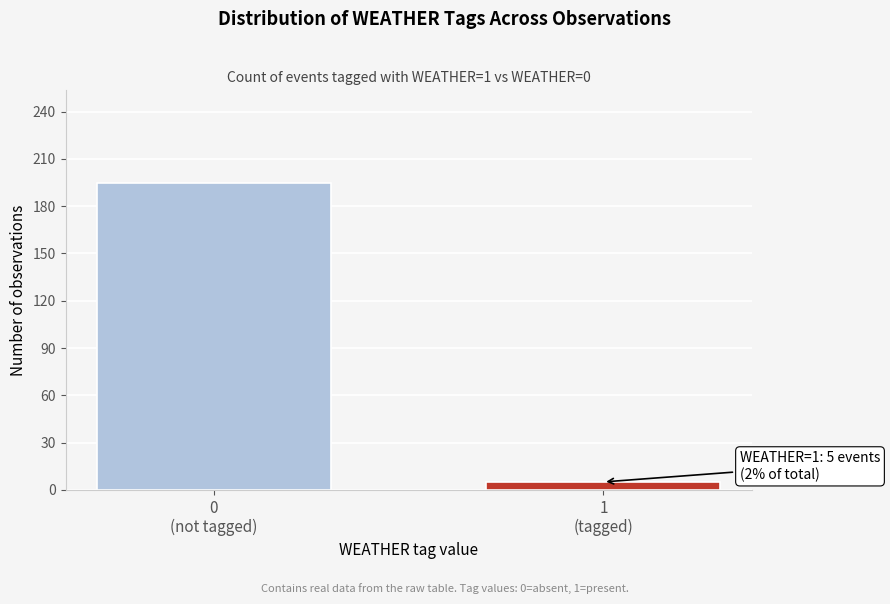

Reading right to left, extract all data points from this chart.

5	195